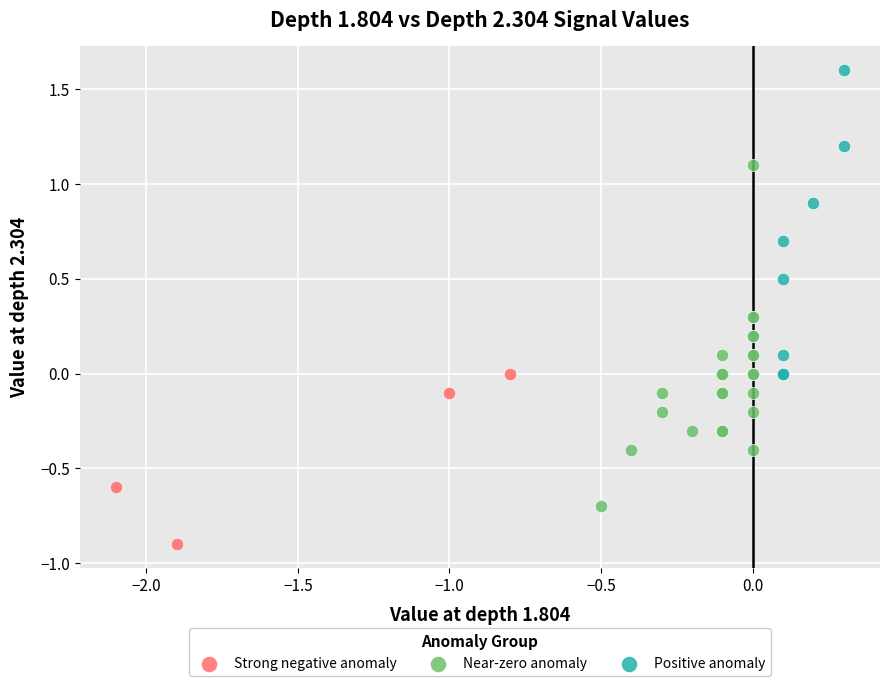

Which series reaches the maximum Y coordinate?

Positive anomaly